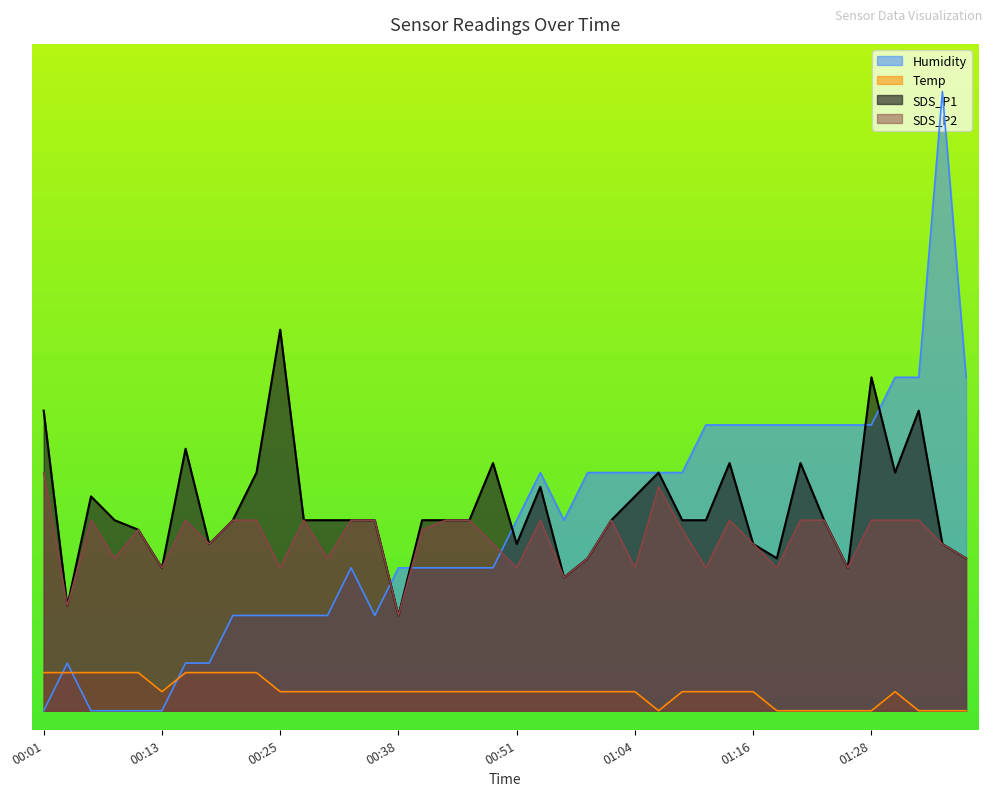

Where does the Humidity series first go above 1?

00:20